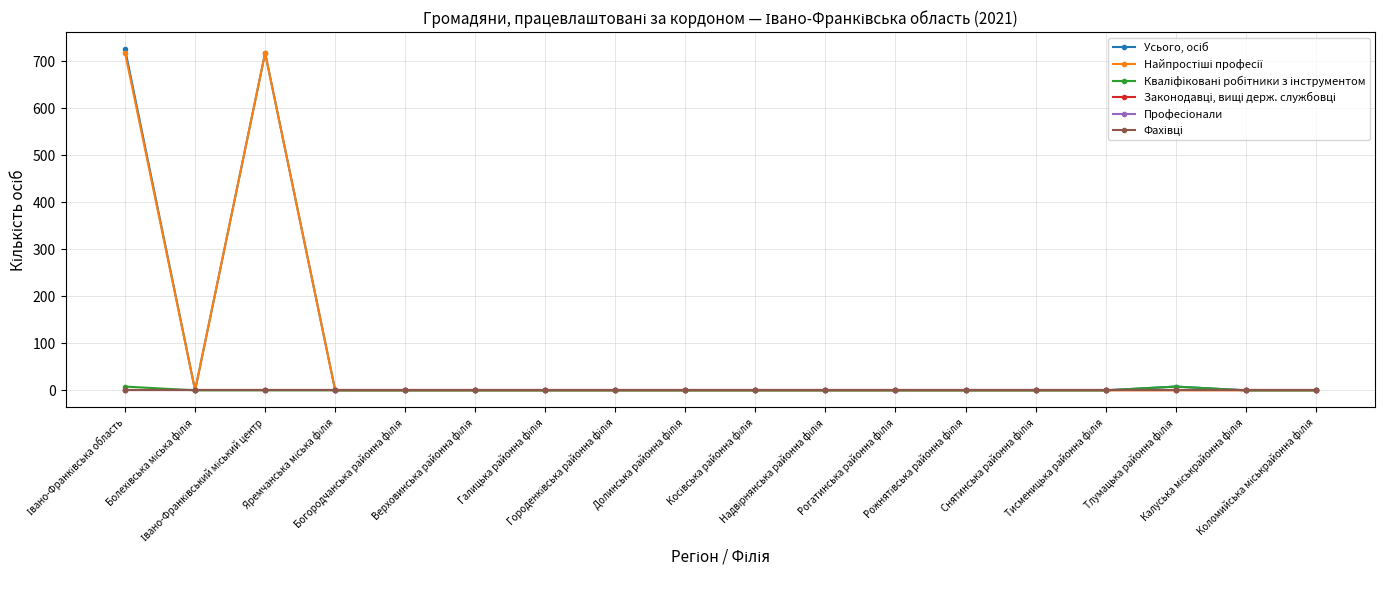

At which label does Усього, осіб reach its minimum?

Болехівська міська філія